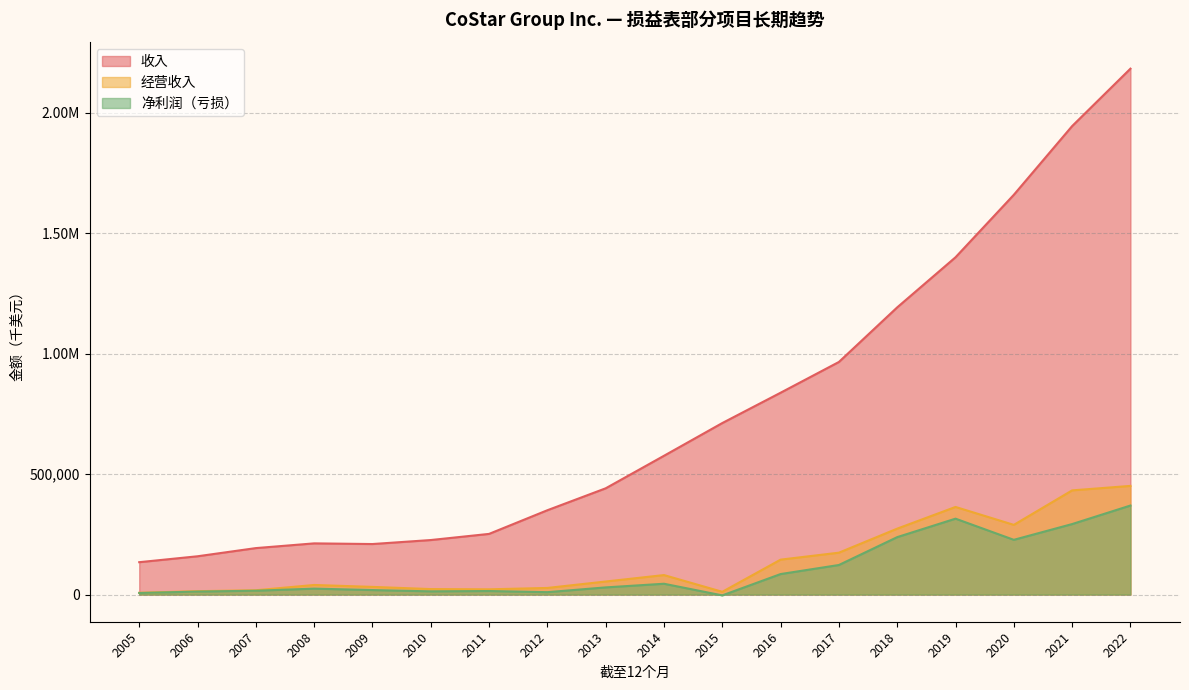

How many values in the 收入 series exceed 575936?

8